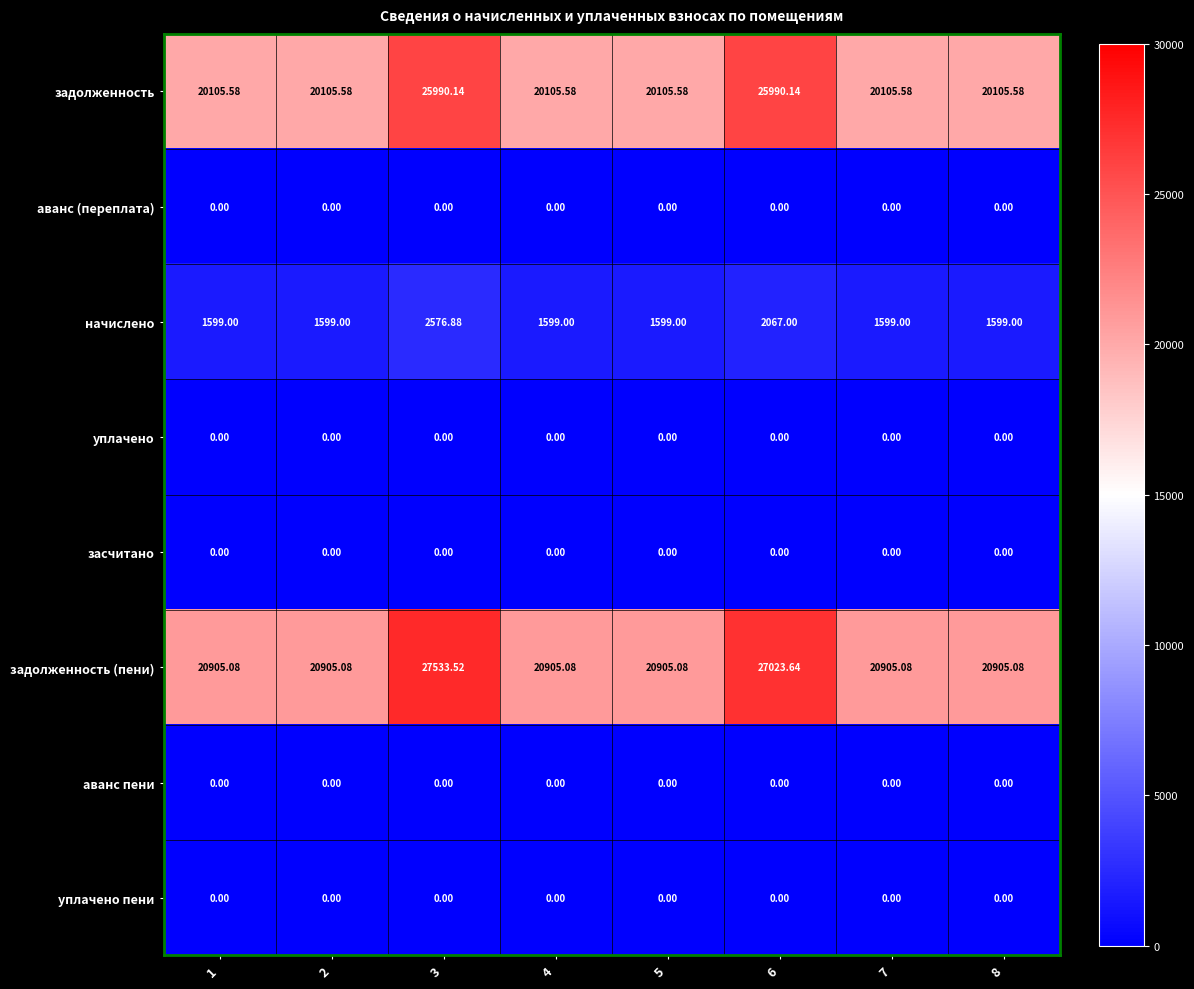

Which series has the largest total across all categories?

задолженность (пени)